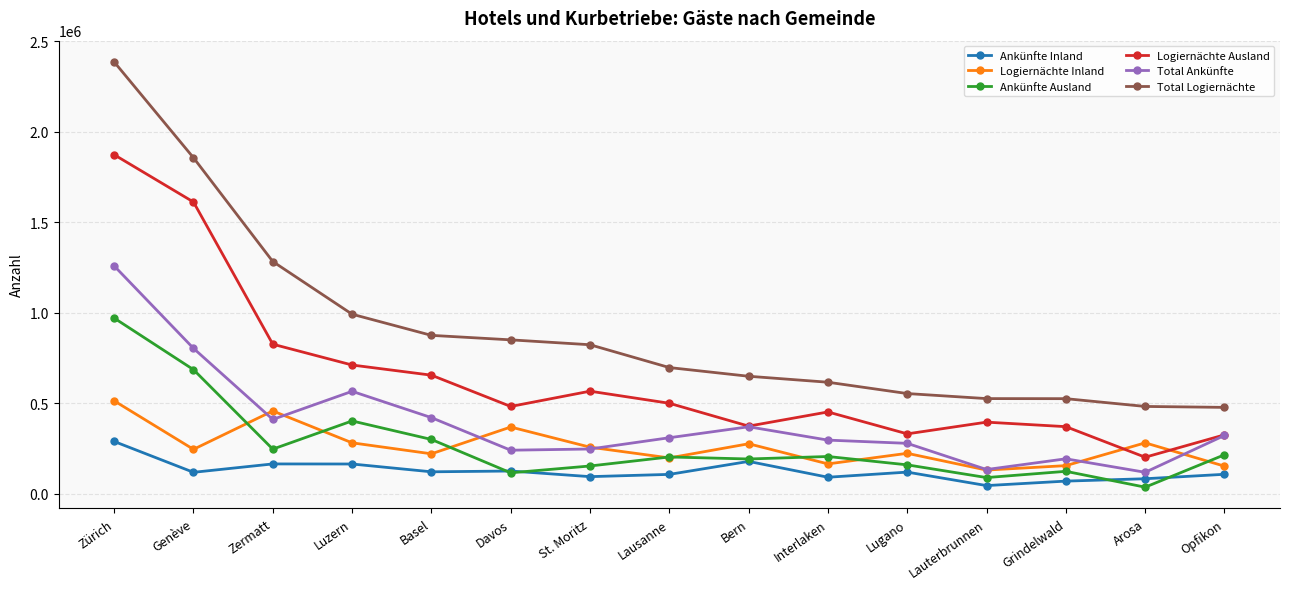

Is it true that Total Logiernächte equals 525222 at Lauterbrunnen?

True